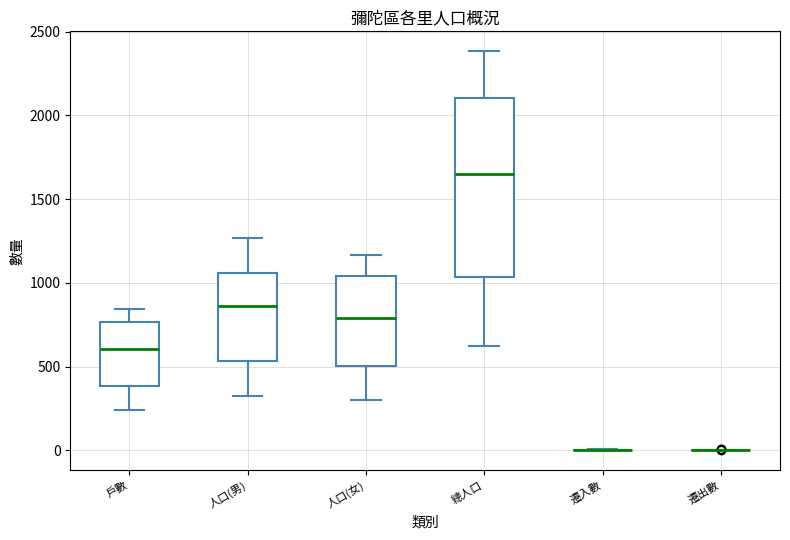

Where does the median line of the box for 人口(男) sit on the y-axis? The values are not printed on the chart, so give them approximately, as read against the axis.

850